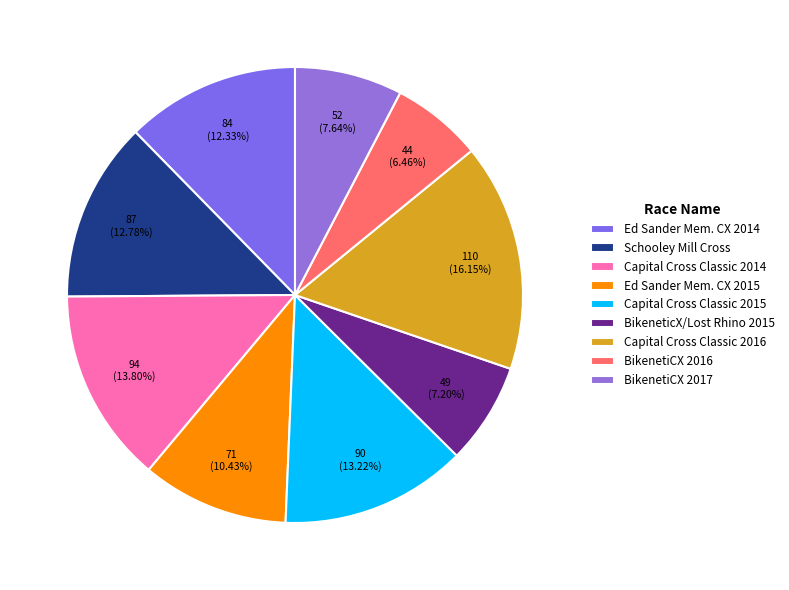

Rank the categories by value from highest to lowest.

Capital Cross Classic 2016, Capital Cross Classic 2014, Capital Cross Classic 2015, Schooley Mill Cross, Ed Sander Memorial Cyclocross, Ed Sander Memorial CX, BikenetiCX 2017, BikeneticX p/b Lost Rhino Brewing, BikenetiCX 2016